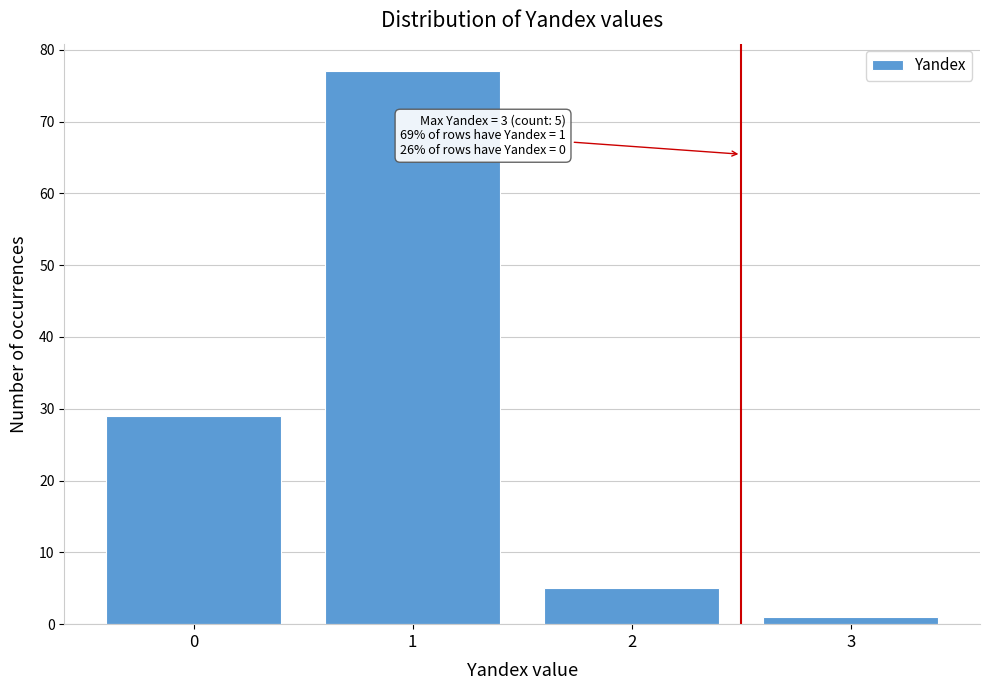

Reading left to right, transcribe all the data shown in this chart.

29	77	5	1